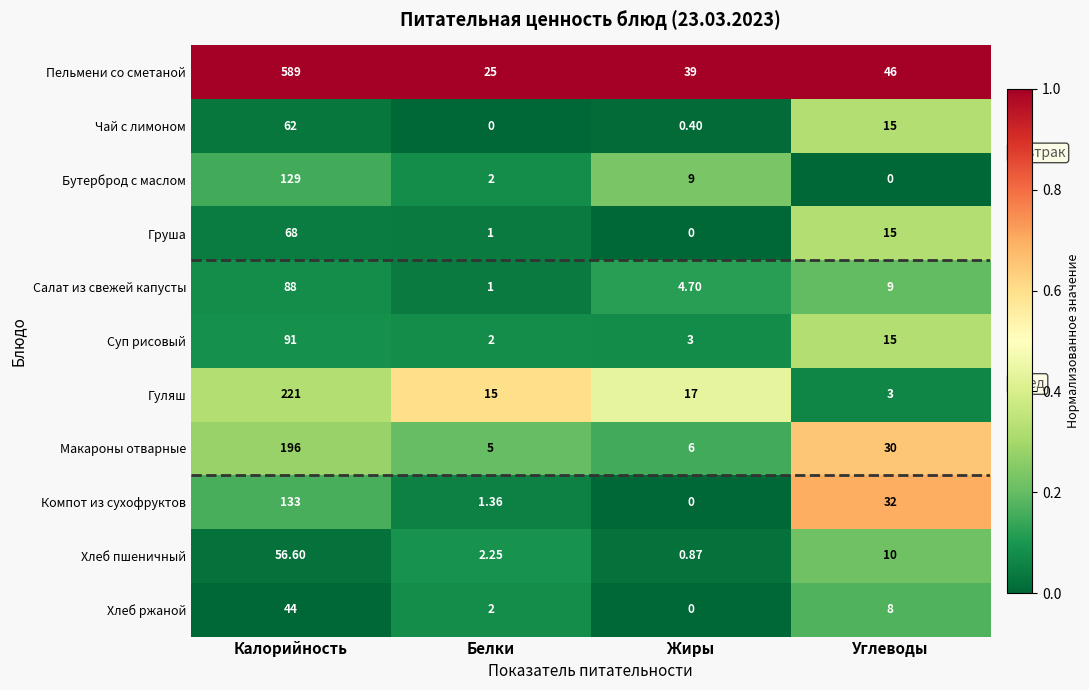

Which category has the highest value in the Суп рисовый series?

Калорийность